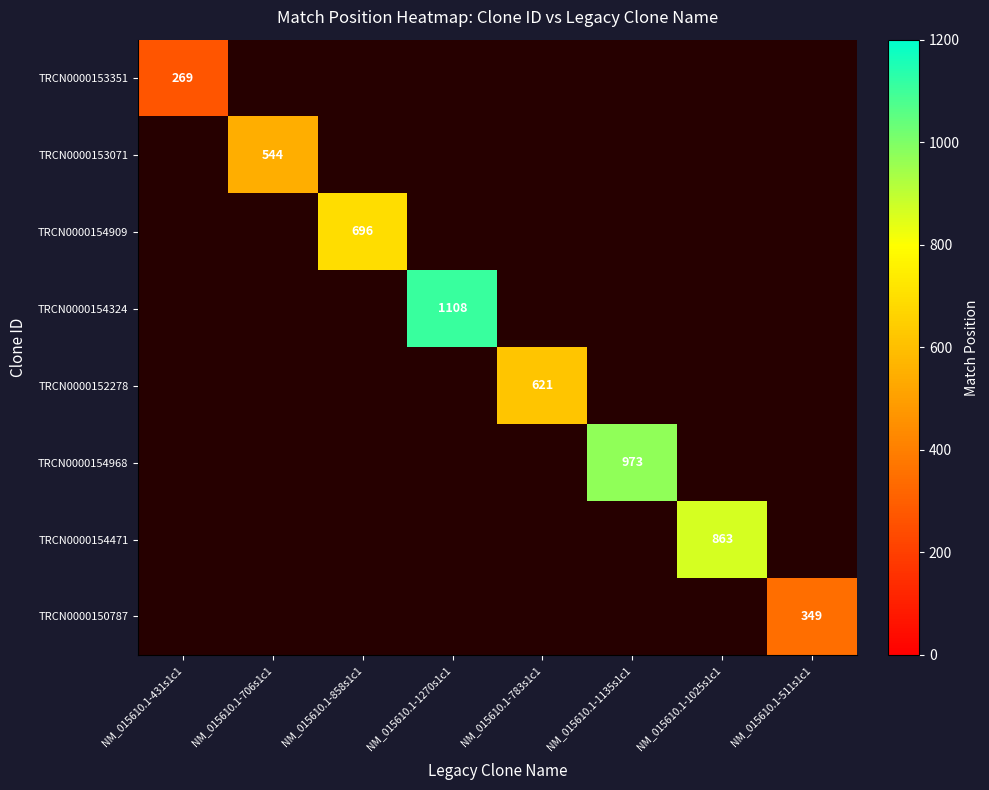

Rank the series at NM_015610.1-1135s1c1 from lowest to highest value.

TRCN0000154968, TRCN0000153351, TRCN0000153071, TRCN0000154909, TRCN0000154324, TRCN0000152278, TRCN0000154471, TRCN0000150787